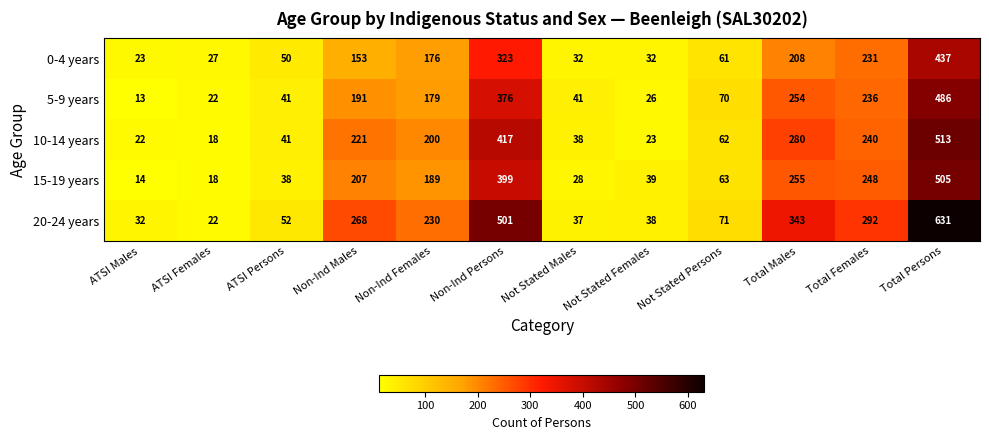

At ATSI Males, list the series in order from smallest to largest.

5-9 years, 15-19 years, 10-14 years, 0-4 years, 20-24 years